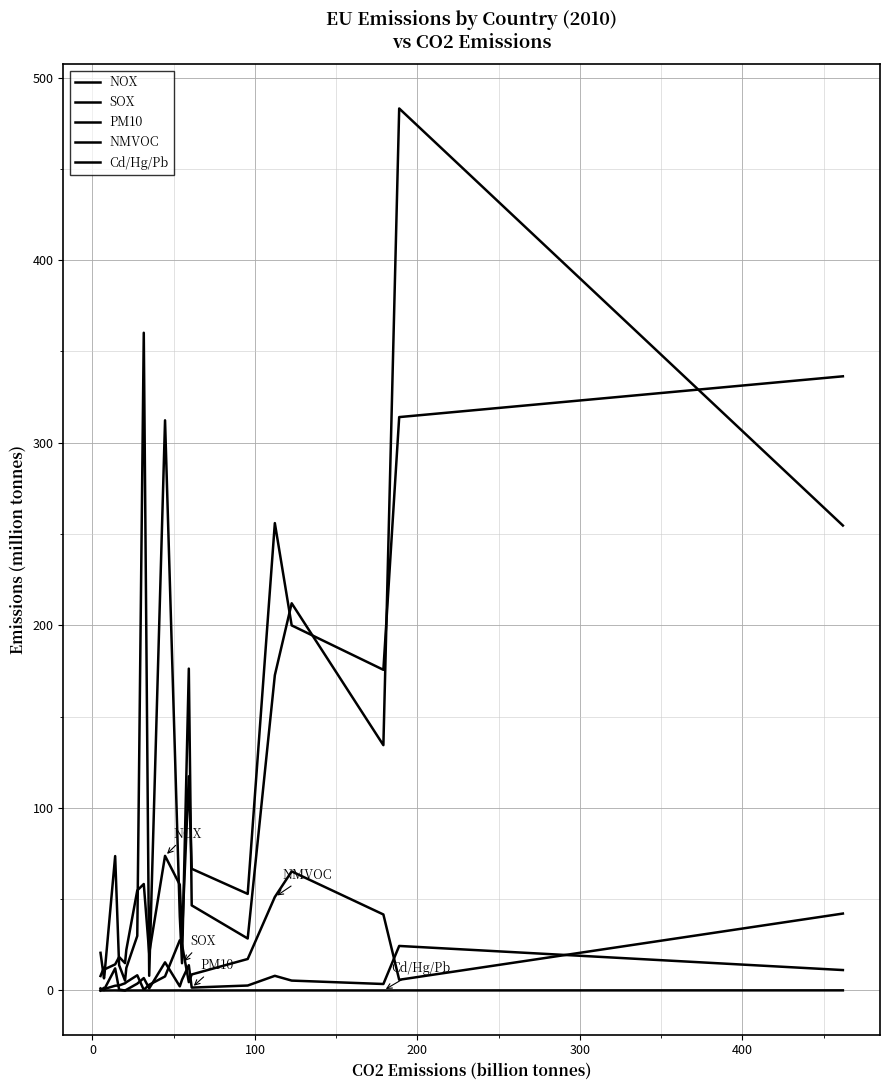

True or false: Cd/Hg/Pb has more than 0 points higher than both neighbors.

True